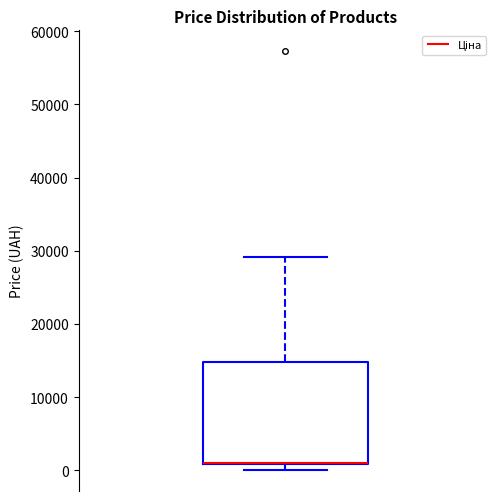

Transcribe this box plot: give where the median line is, the range the box spans, and where the two whiskers end, as read against the y-axis. The values are not printed on the chart, so give them approximately, as read against the axis.

median 1000 (drawn on the box's lower edge), box 1000 to 15000, whiskers 0 to 29000